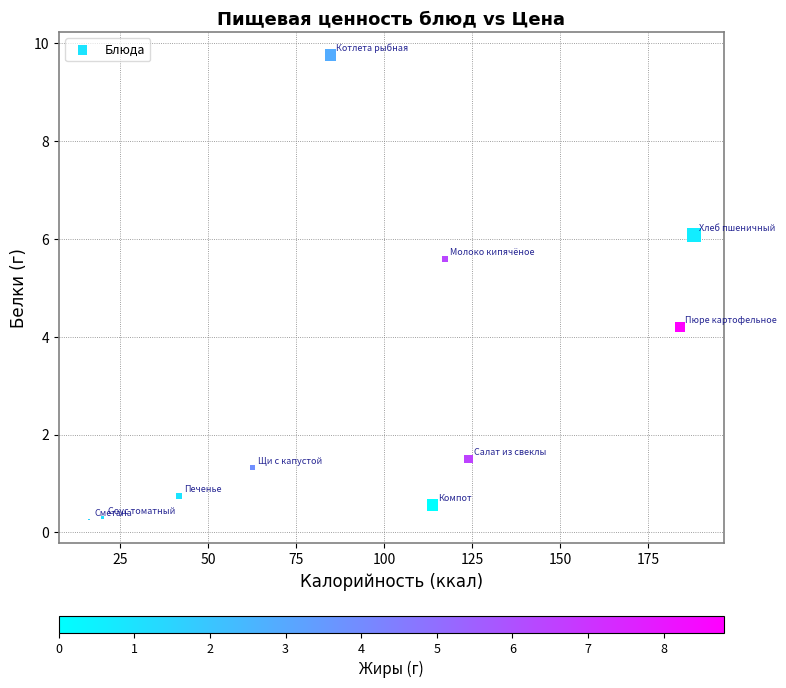

What is the average Y value?

3.0